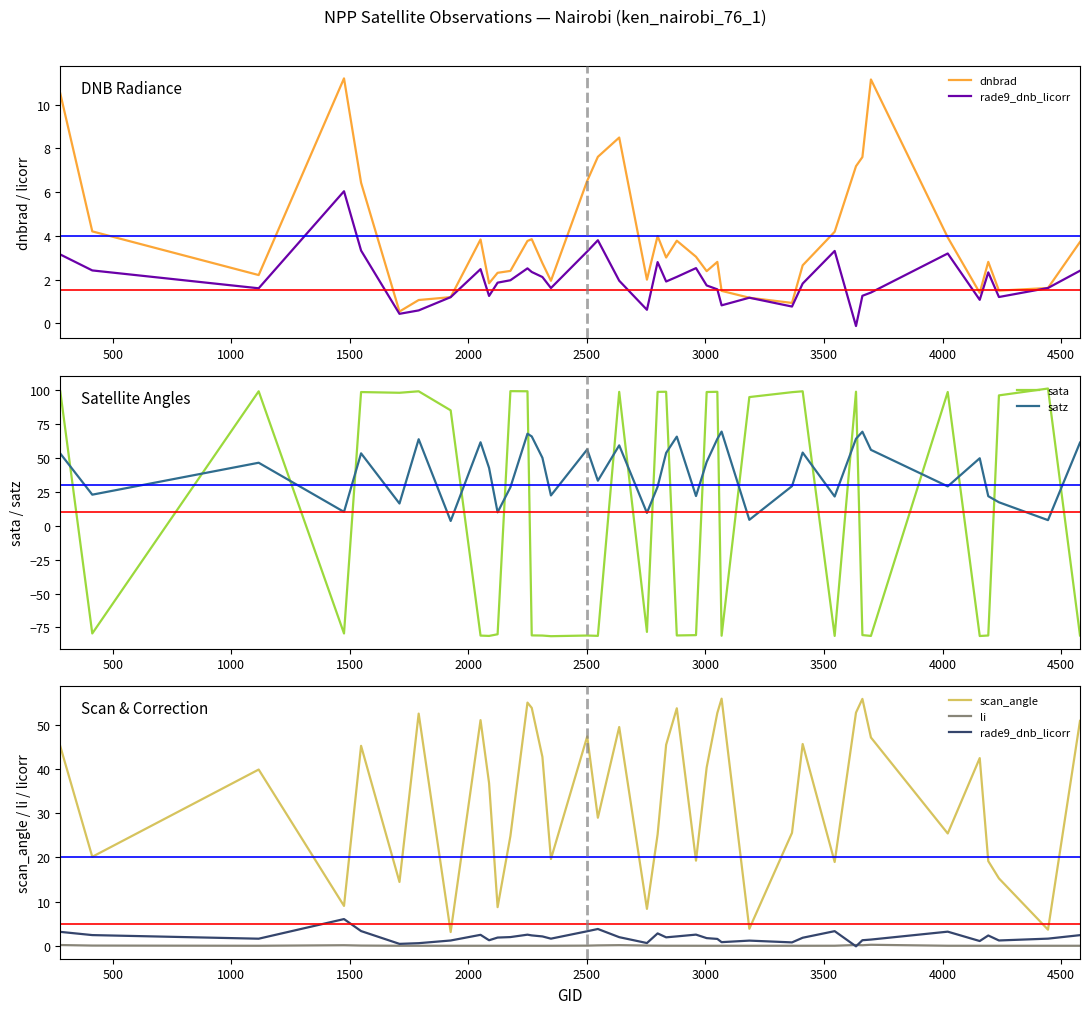

What is the average value of the satz series?

40.2